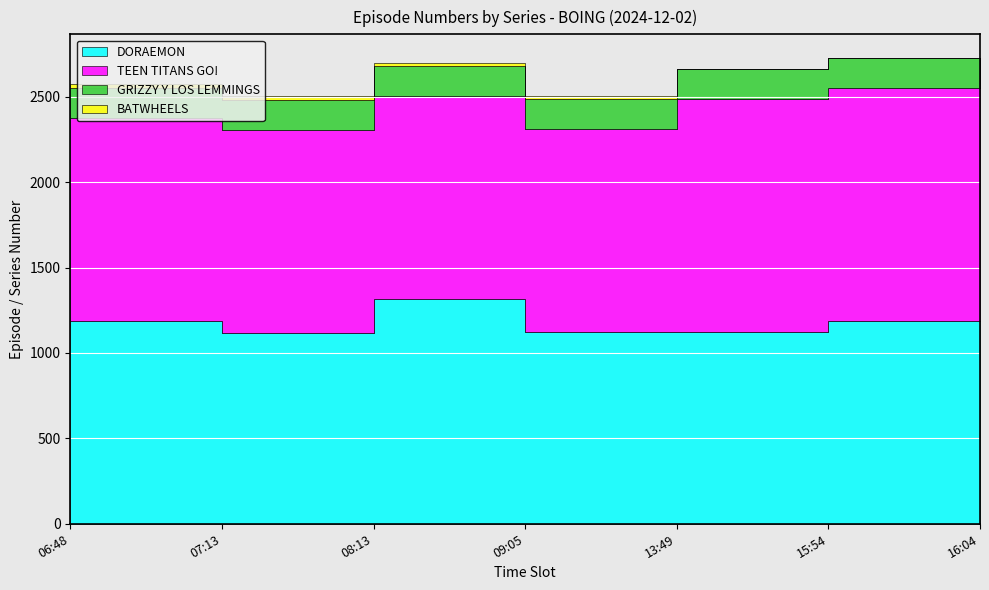

At 08:13, list the series in order from smallest to largest.

BATWHEELS, GRIZZY Y LOS LEMMINGS, TEEN TITANS GO!, DORAEMON